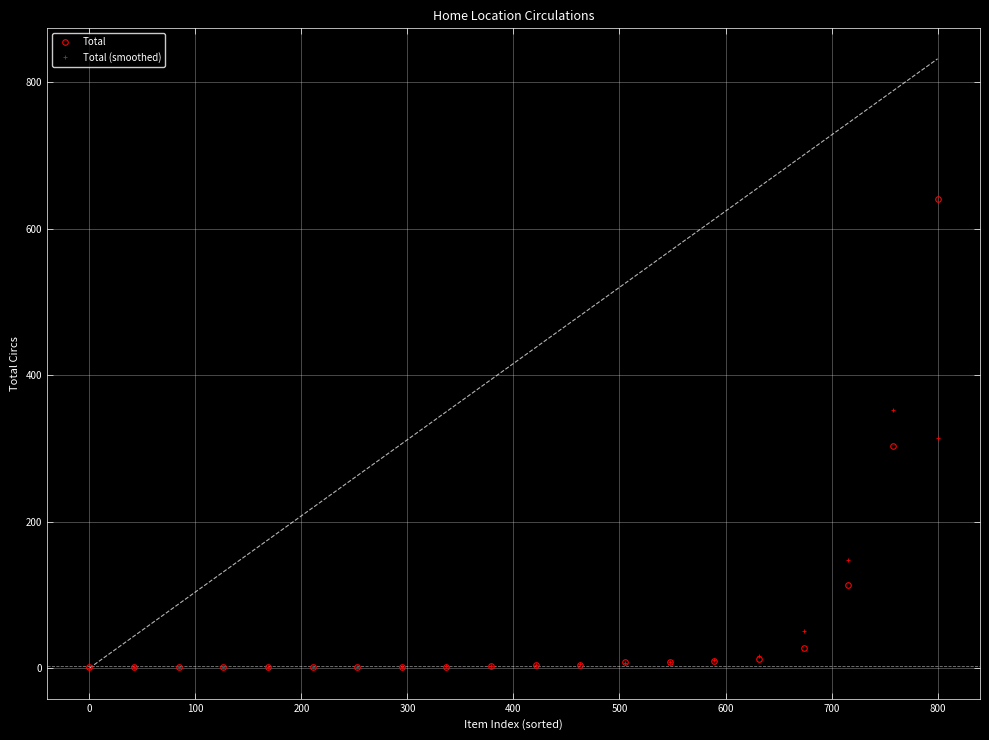

What is the maximum value for Total?

640.0